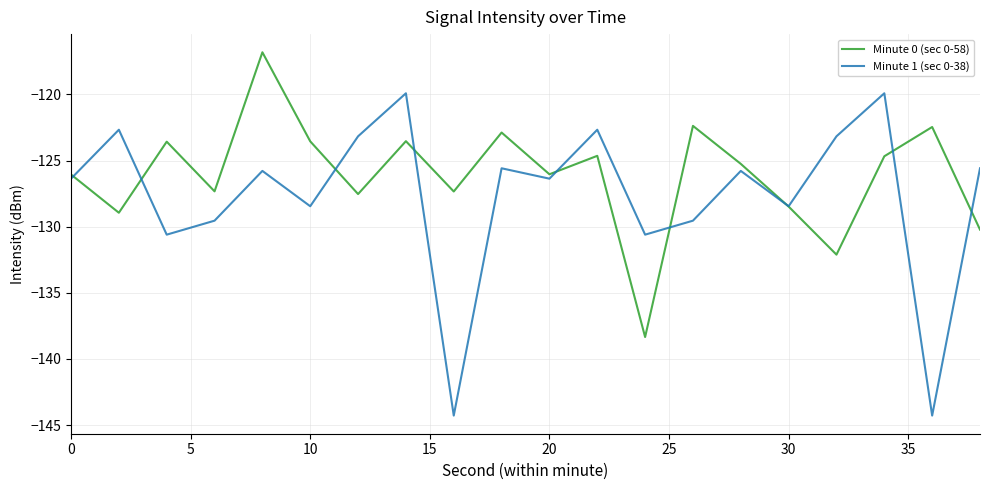

List the series in order of their peak value, highest first.

Minute 0 (sec 0-58), Minute 1 (sec 0-38)